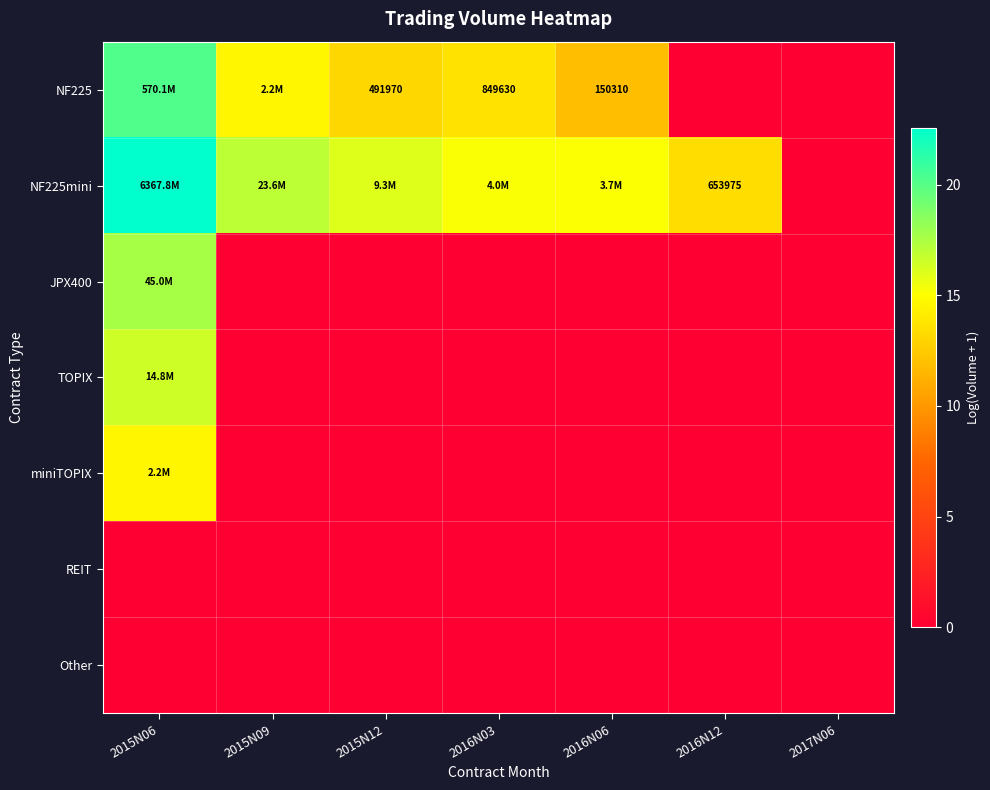

Which series has the largest range (max minus min)?

NF225mini